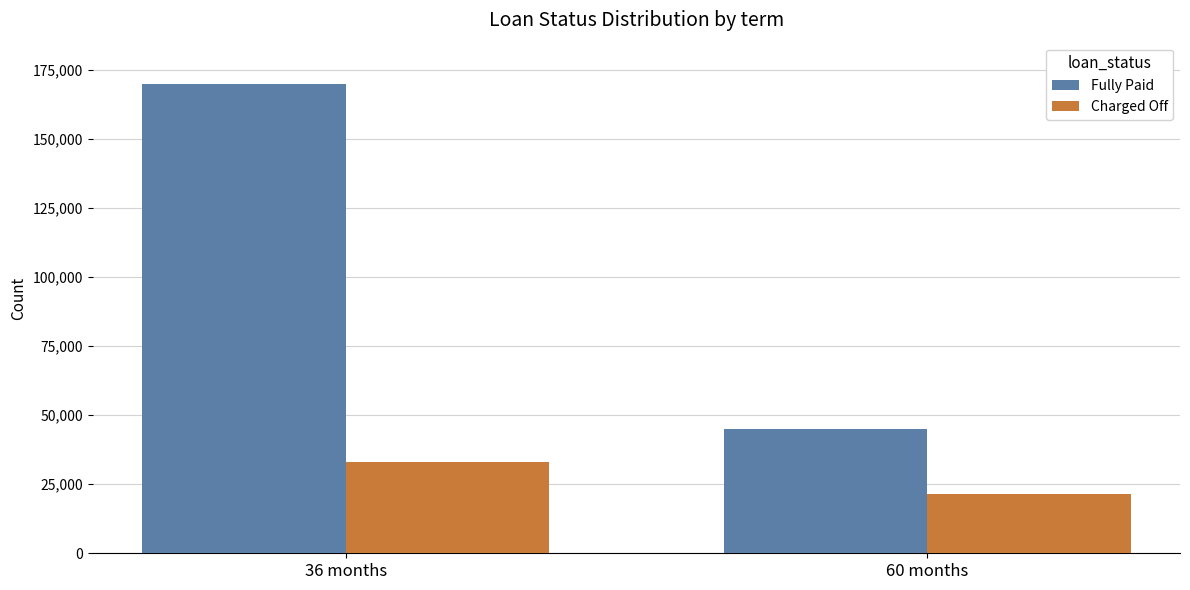

Which label corresponds to the largest value in the chart?

36 months